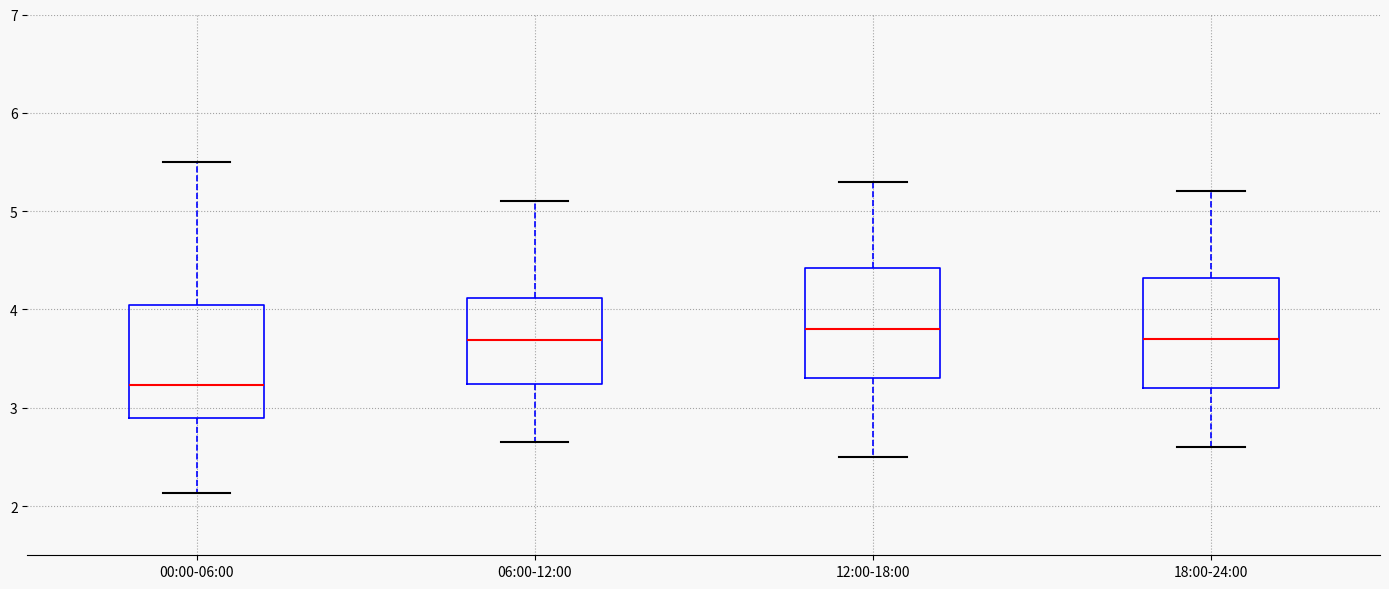

Where is the upper edge of the box for 06:00-12:00 on the y-axis? The values are not printed on the chart, so give them approximately, as read against the axis.

4.1